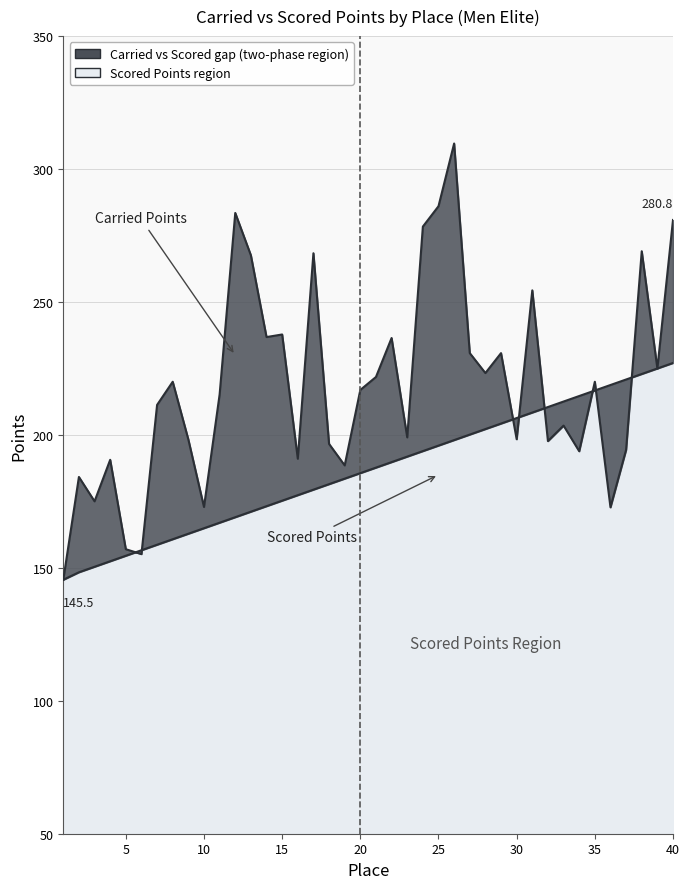

Is it true that Scored Points equals 270.3 at 3?

False